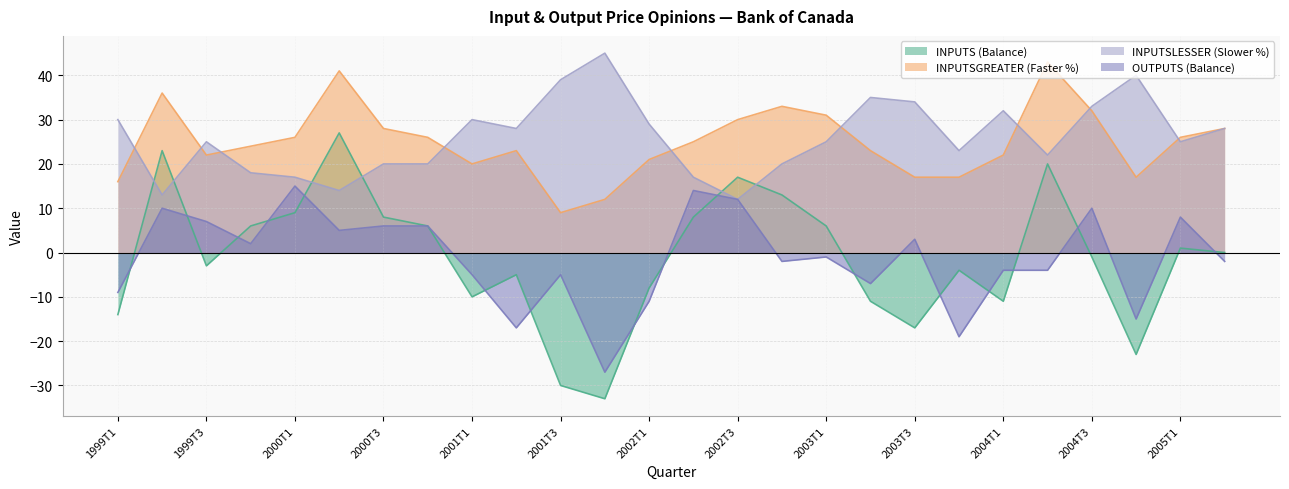

What is the value of the INPUTS (Balance) point at the 16th from the left?

13